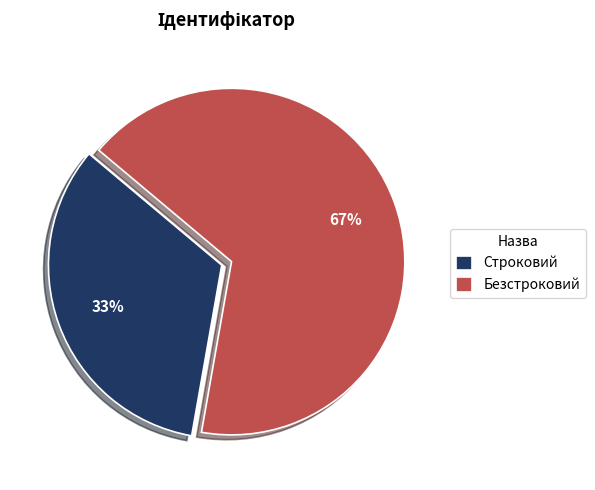

Which slice represents more than half of the pie?

Безстроковий